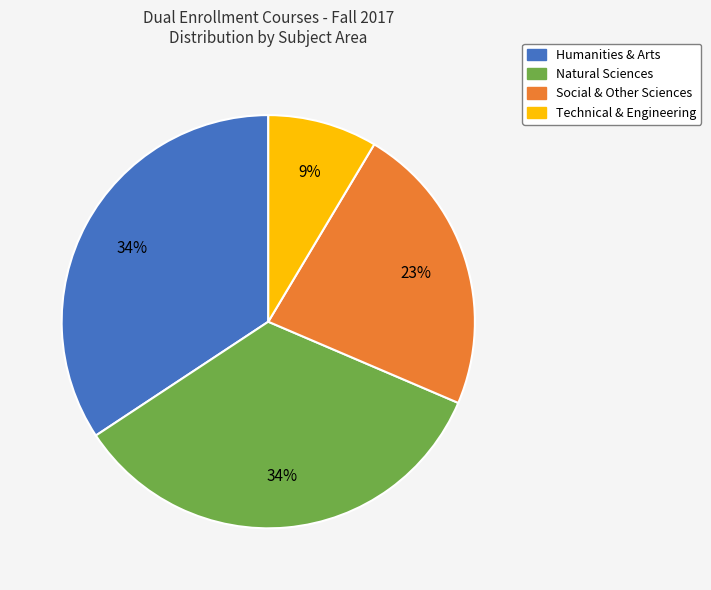

Is there a majority slice in this chart?

No